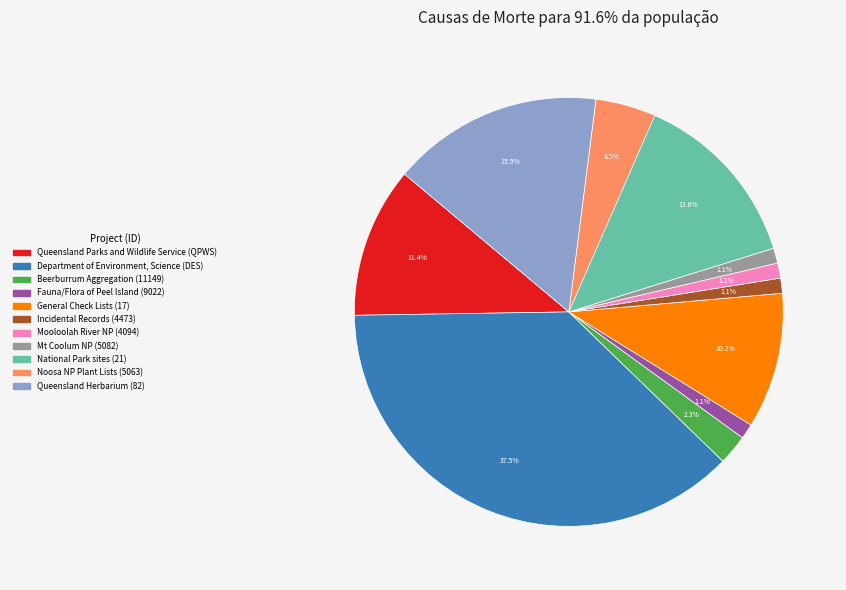

To the nearest percent, what percentage of the pie is Mt Coolum NP (5082)?

1%